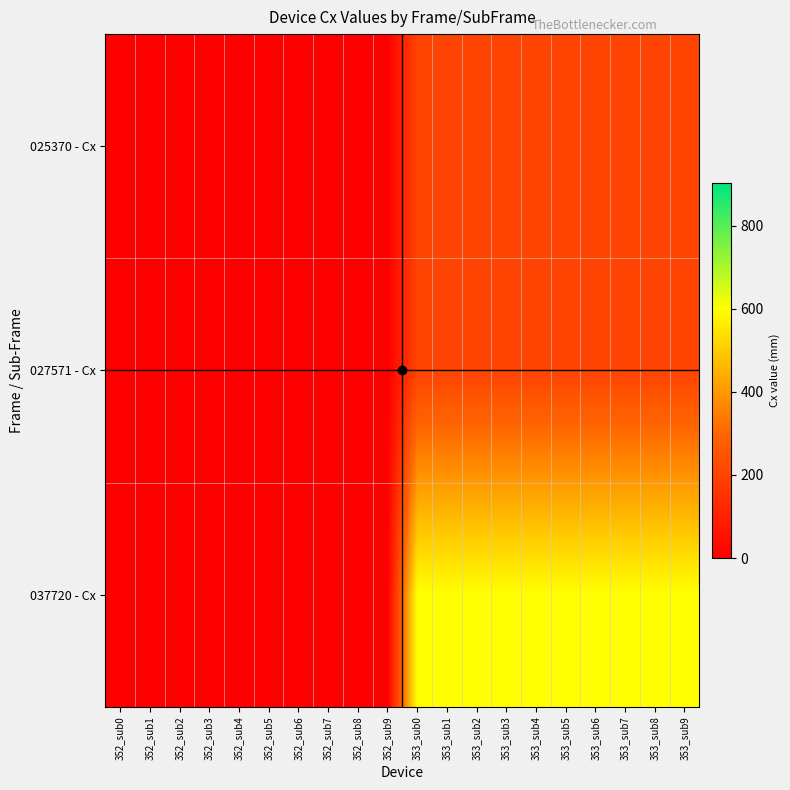

At 353_sub9, list the series in order from smallest to largest.

025370 - Cx, 027571 - Cx, 037720 - Cx